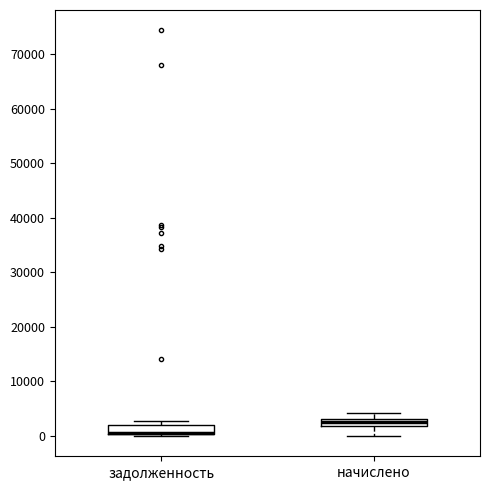

Where is the lower edge of the box for задолженность on the y-axis? The values are not printed on the chart, so give them approximately, as read against the axis.

0